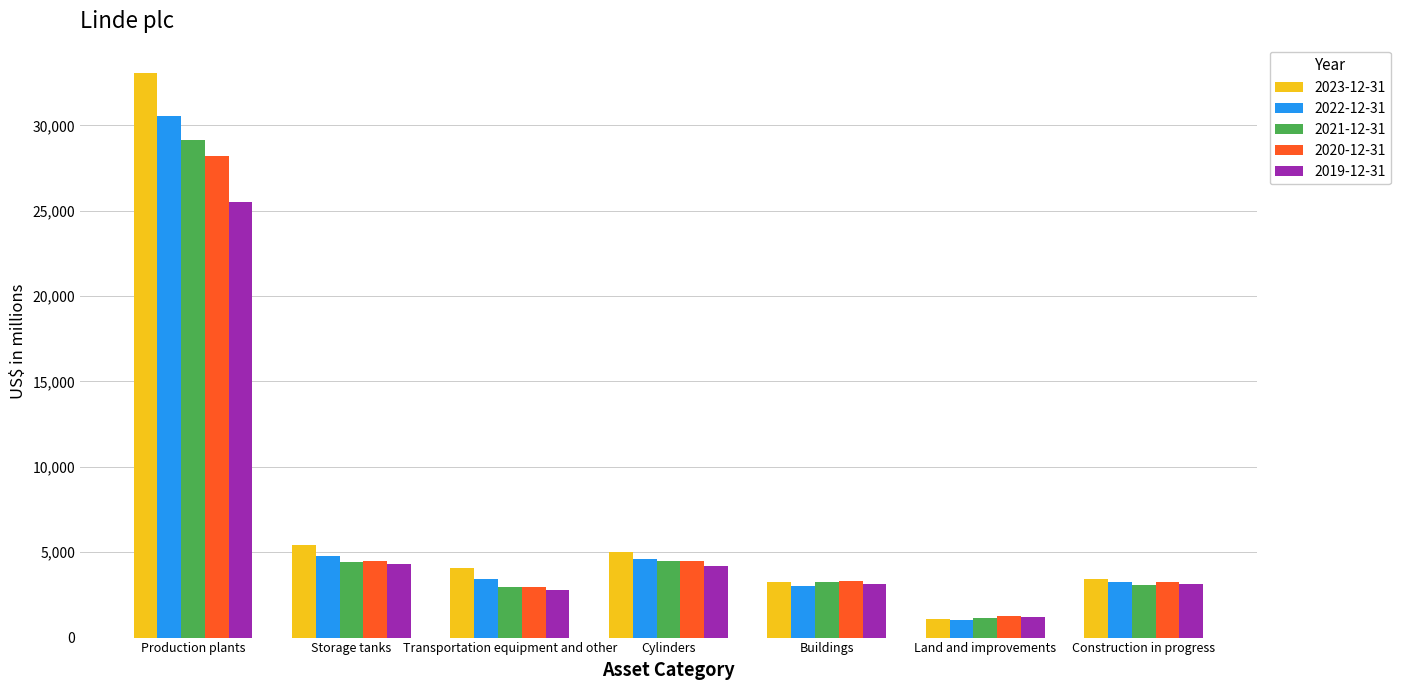

At which label is 2023-12-31 closest to 17079?

Storage tanks